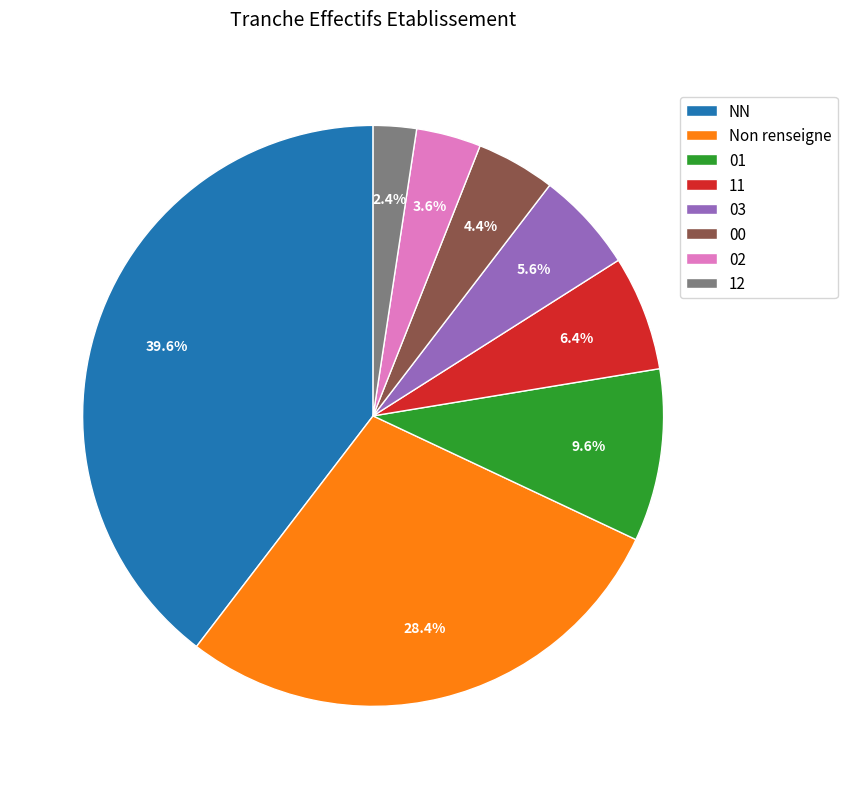

Does 02 represent more than half of the total?

No